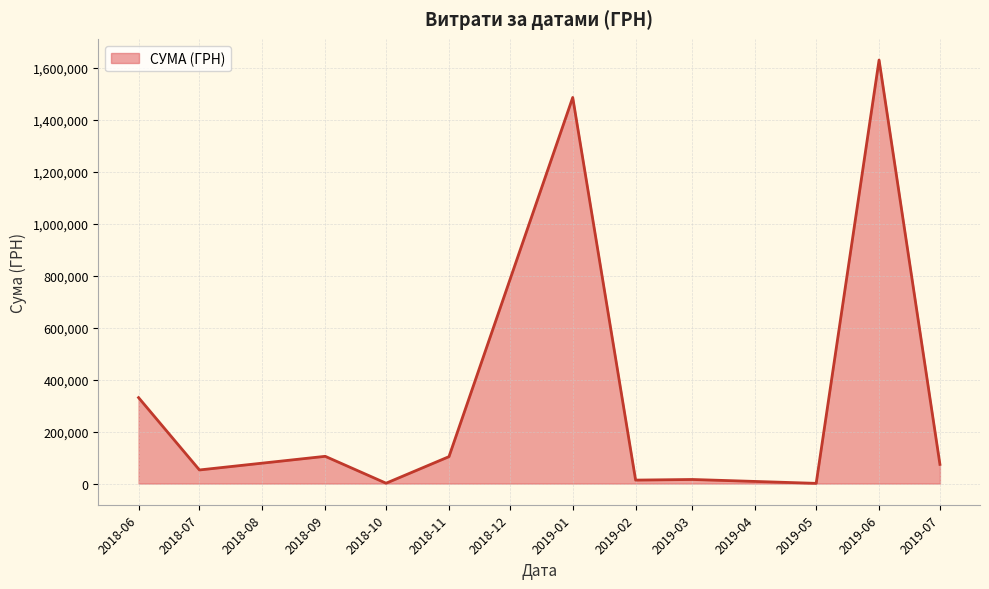

The value at 2019-07 is 73829.2. True or false?

True